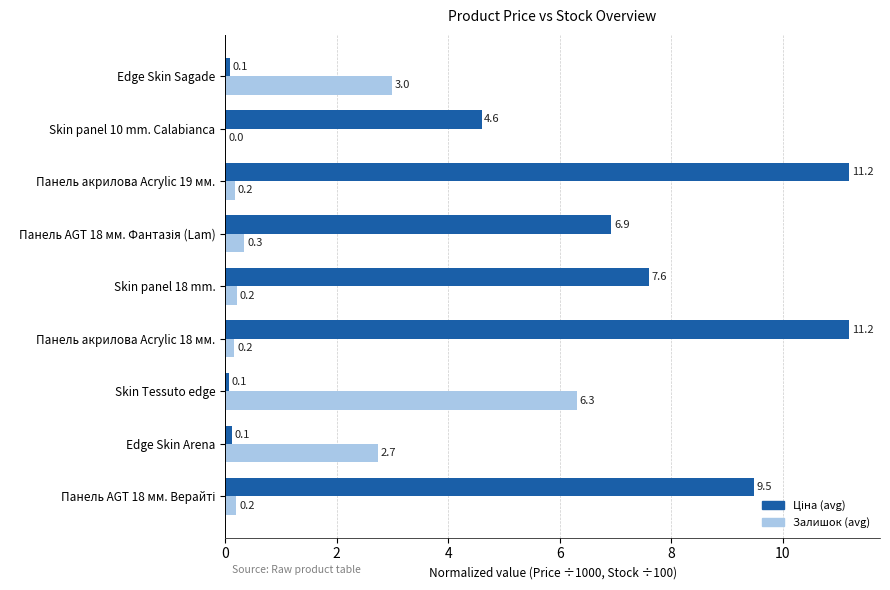

What is the total value across all series at Skin panel 18 mm.?

7.8